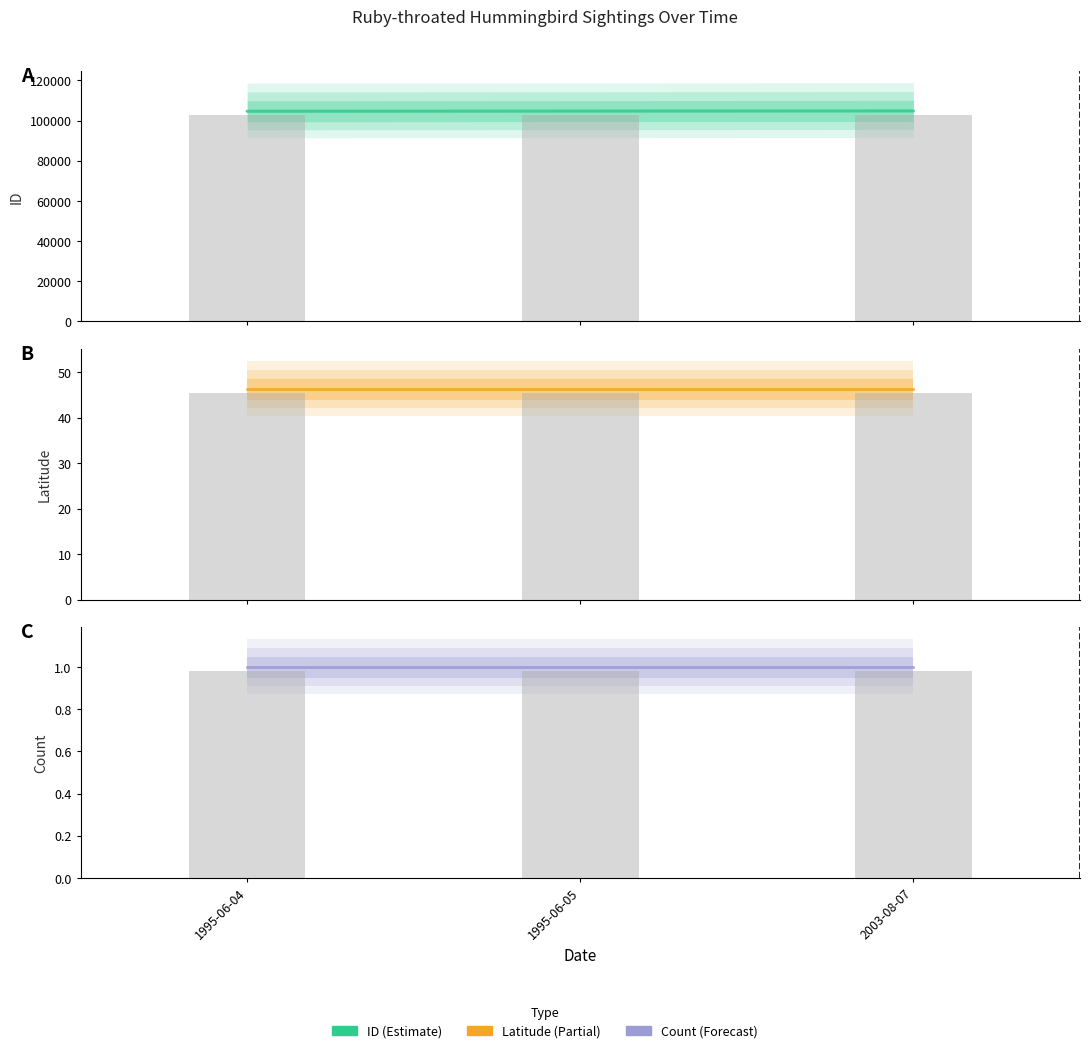

What is the label of the 3rd bar from the left?

2003-08-07